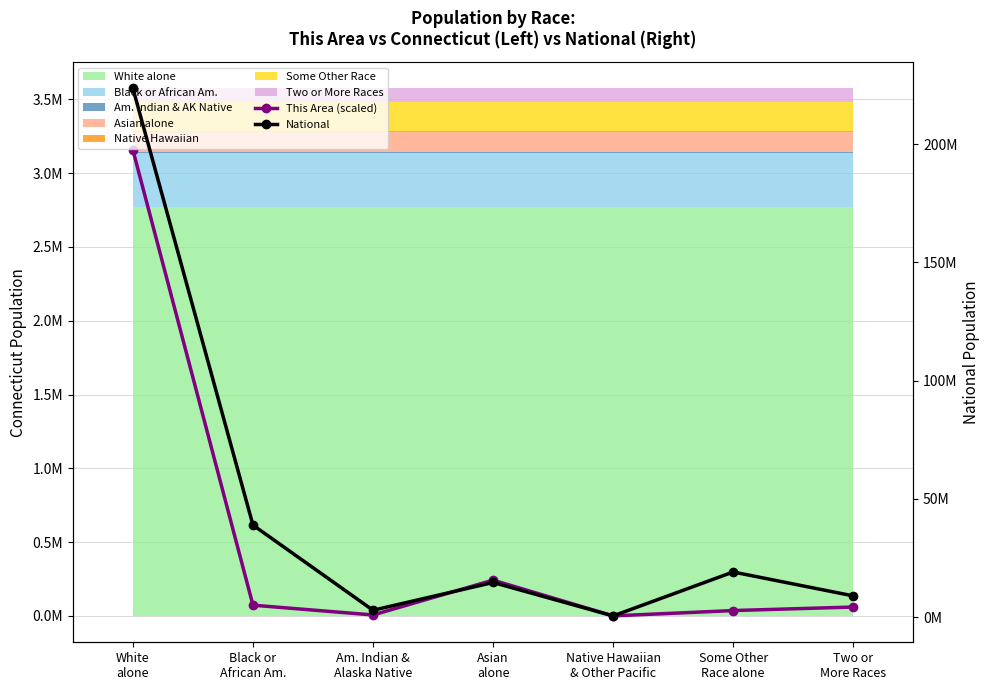

Rank the series by their average value, from highest to lowest.

National, This Area (scaled)